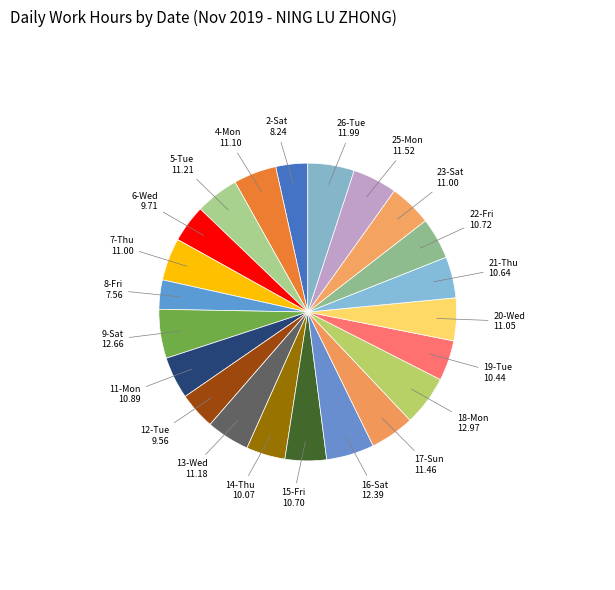

Is there any slice that represents more than half of the pie?

No